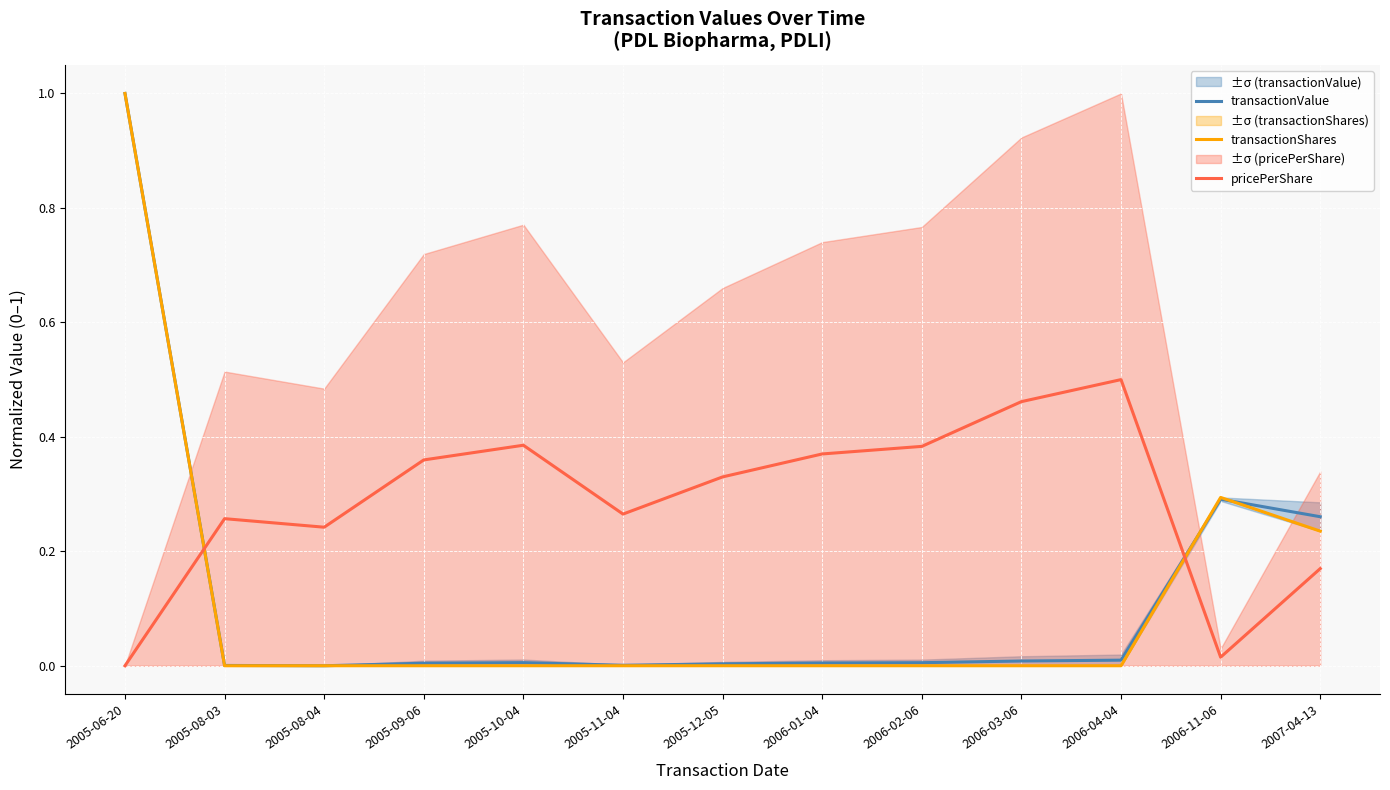

What is the label of the 7th point from the left?

2005-12-05